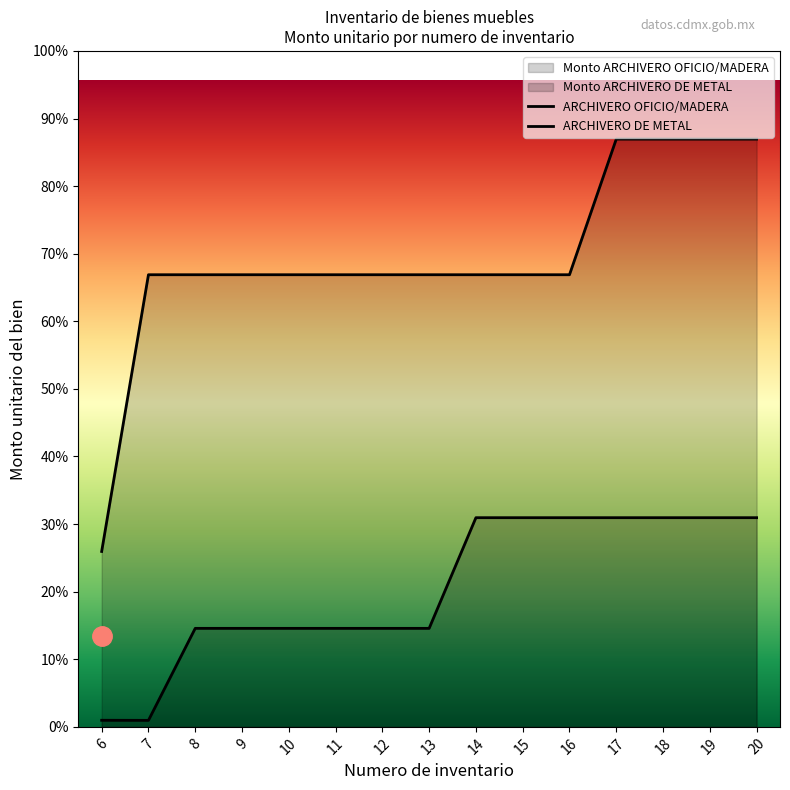

What is the average value of the Monto unitario series?

5529.0